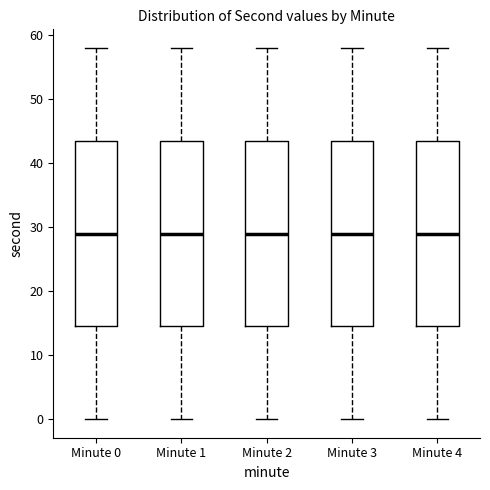

Where is the upper edge of the box for Minute 4 on the y-axis? The values are not printed on the chart, so give them approximately, as read against the axis.

44